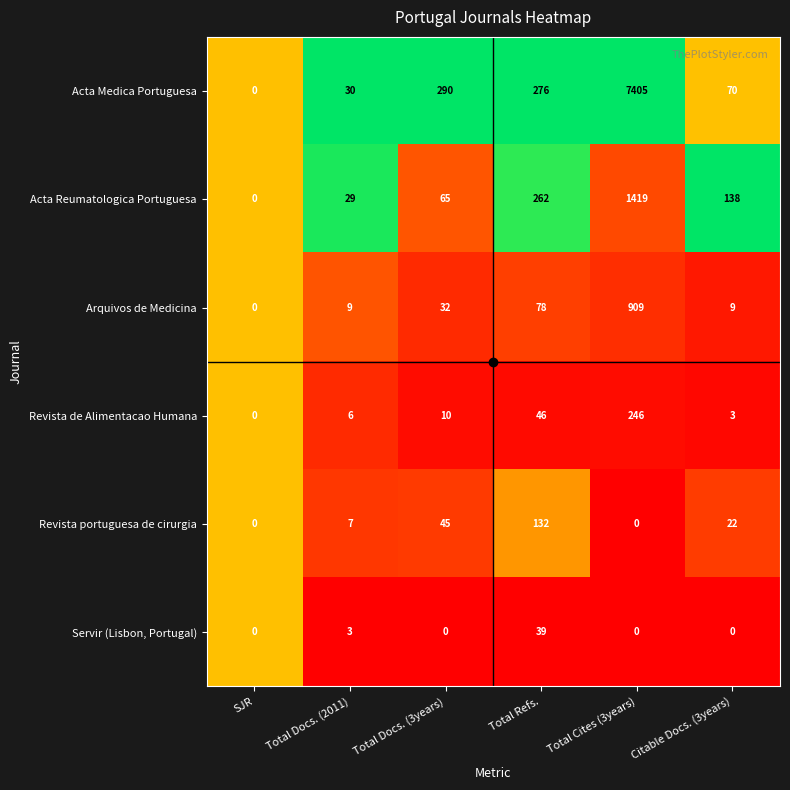

The value of Revista portuguesa de cirurgia at Total Cites (3years) is -51. True or false?

False